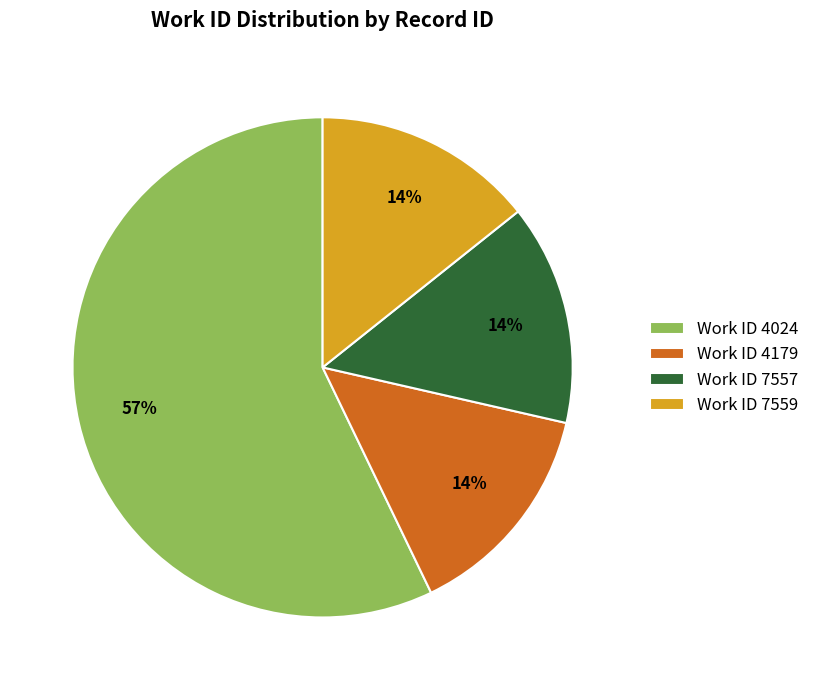

Between Work ID 7557 and Work ID 4024, which is larger?

Work ID 4024